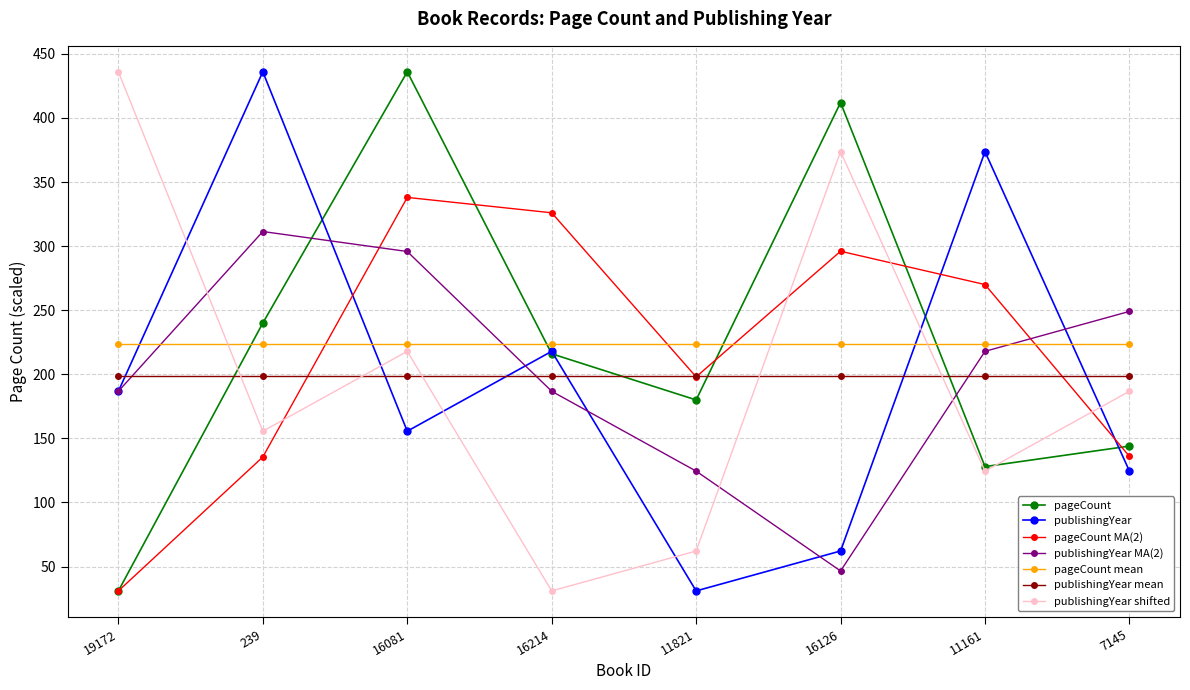

Which series changed the most between 19172 and 11821?

publishingYear shifted